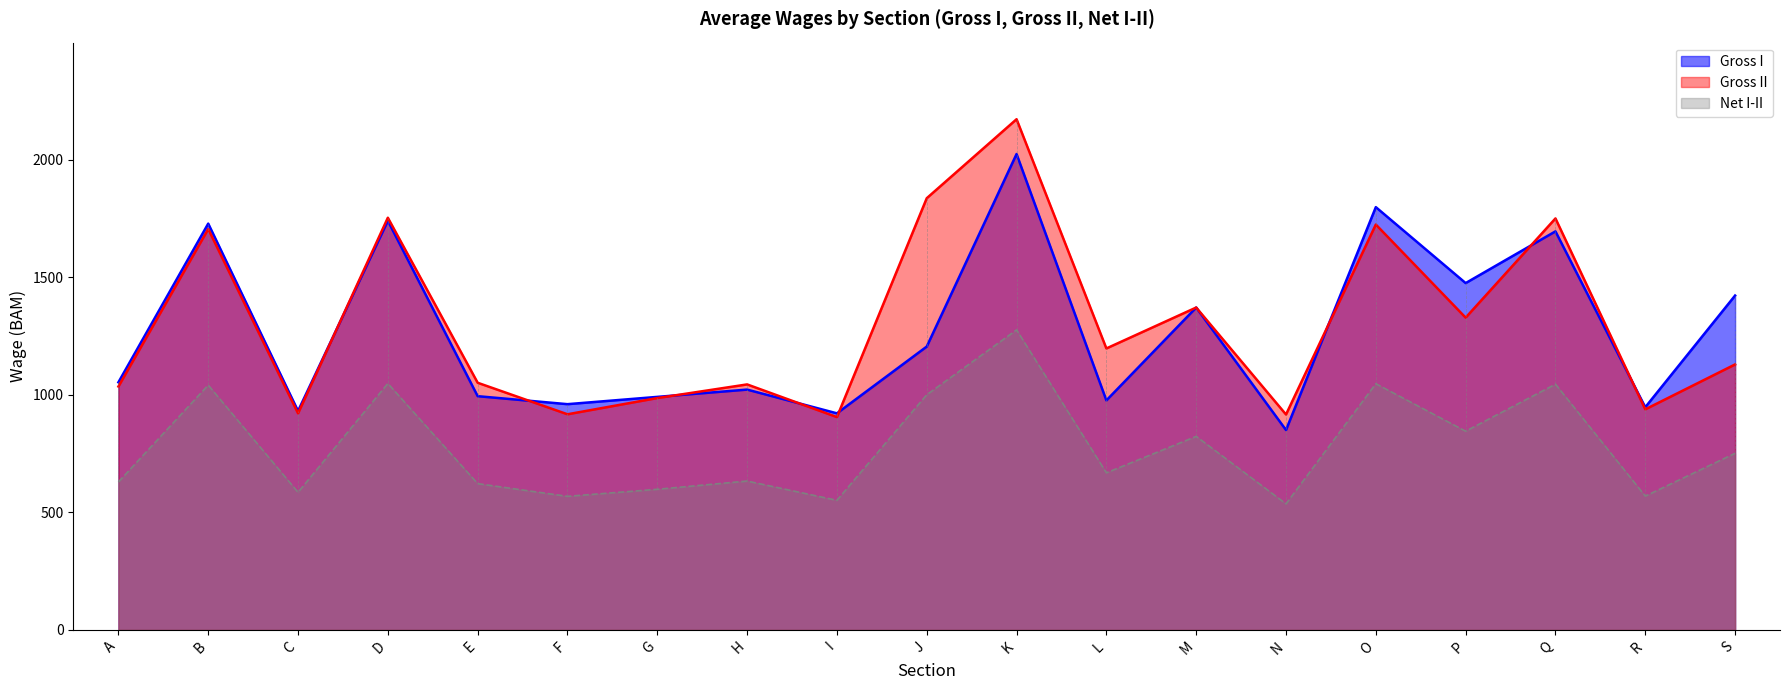

What is the average value of the Net I-II series?

781